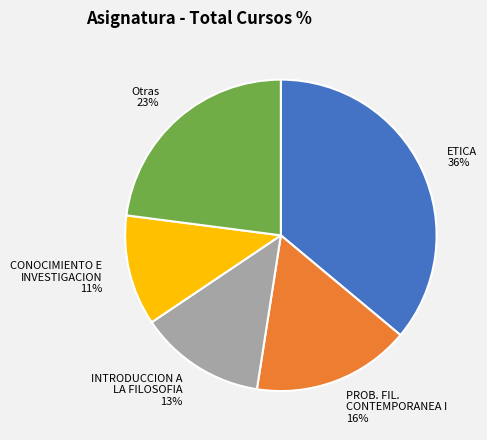

Which slice is the largest?

ETICA